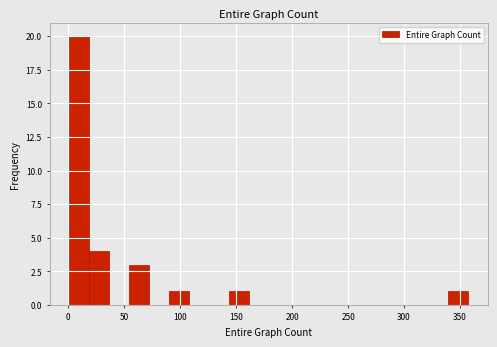

Read against the x-axis, roughly where is the centre of the tallest bar?

10